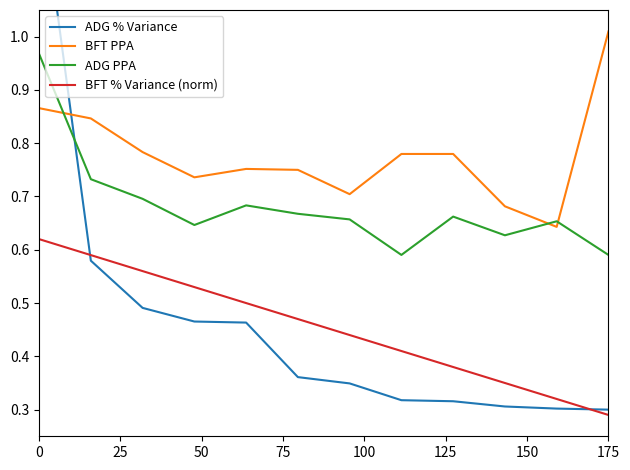

Which series has the largest range (max minus min)?

ADG % Variance